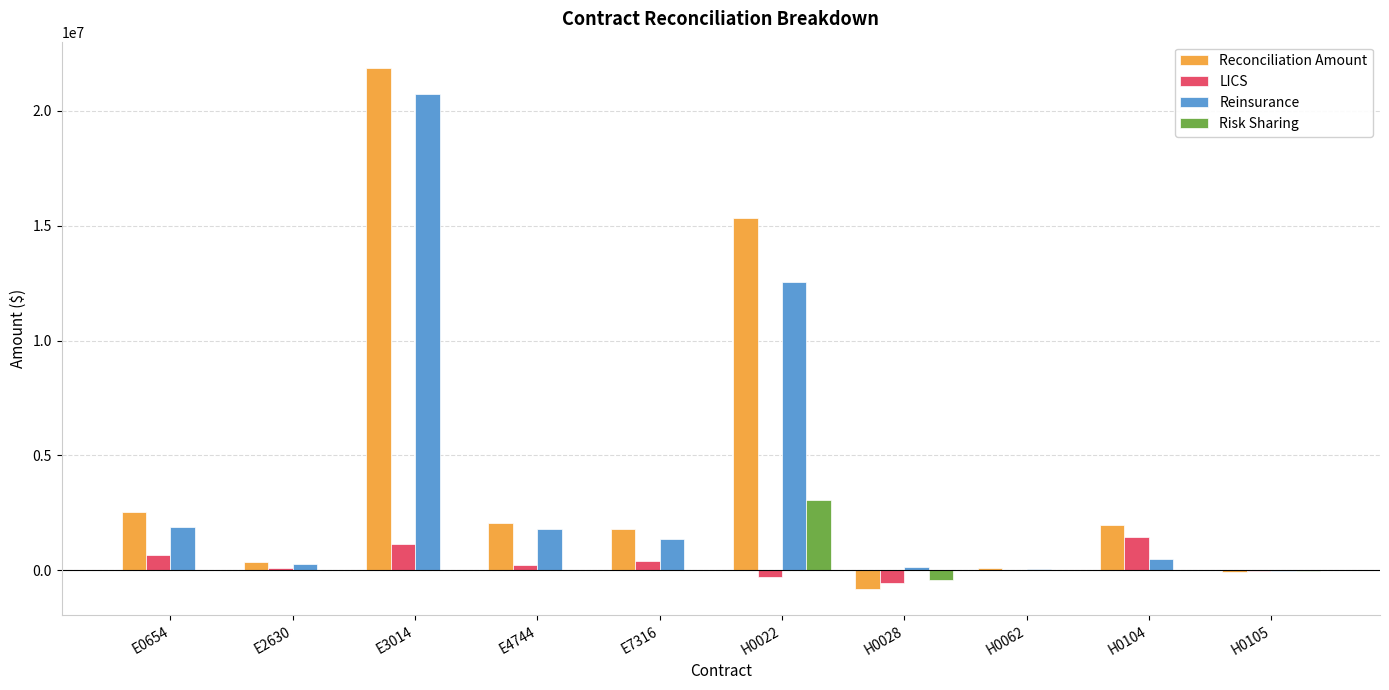

What is the difference between the Risk Sharing values at H0022 and E7316?

3066311.2